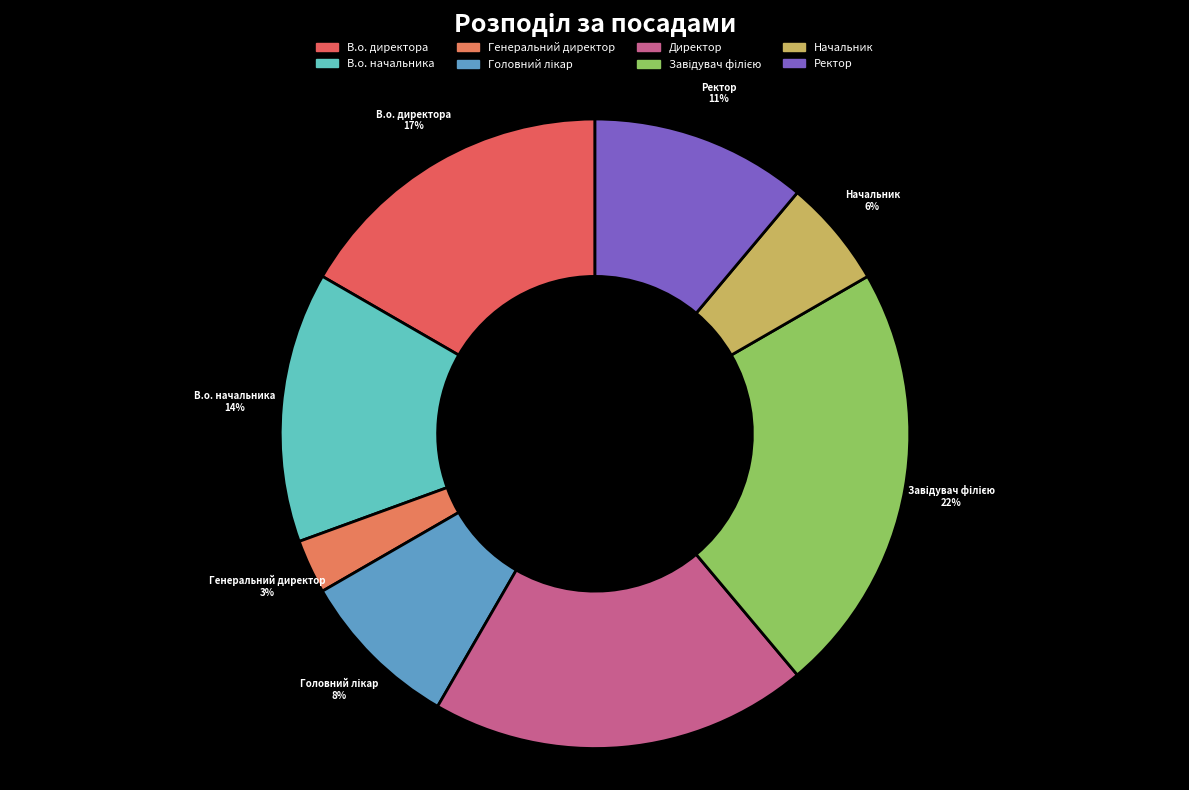

Is there any slice that represents more than half of the pie?

No